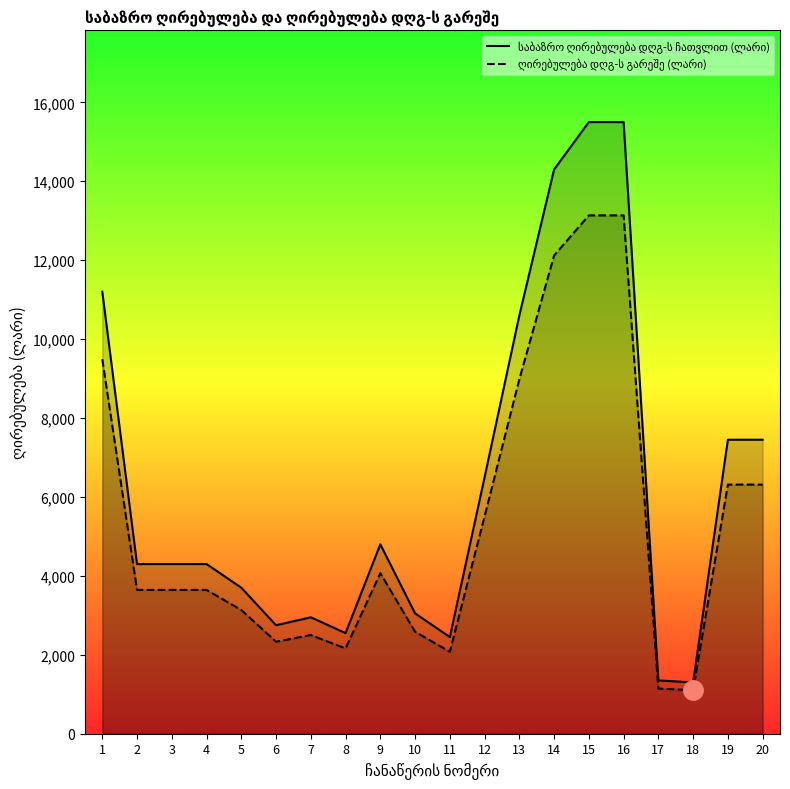

At which label does საბაზრო ღირებულება დღგ-ს ჩათვლით (ლარი) reach its minimum?

18